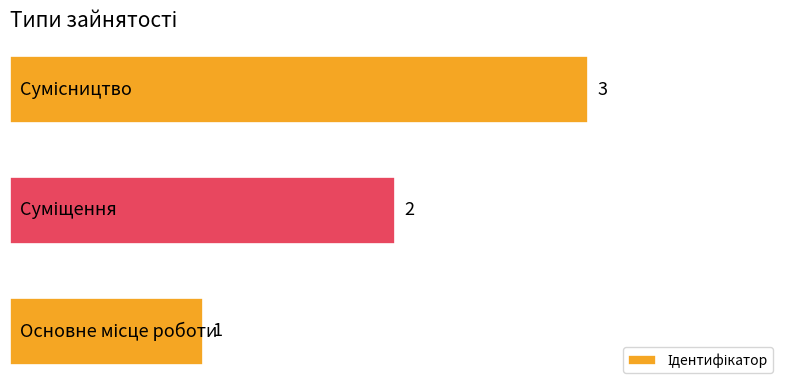

What is the greatest value displayed?

3